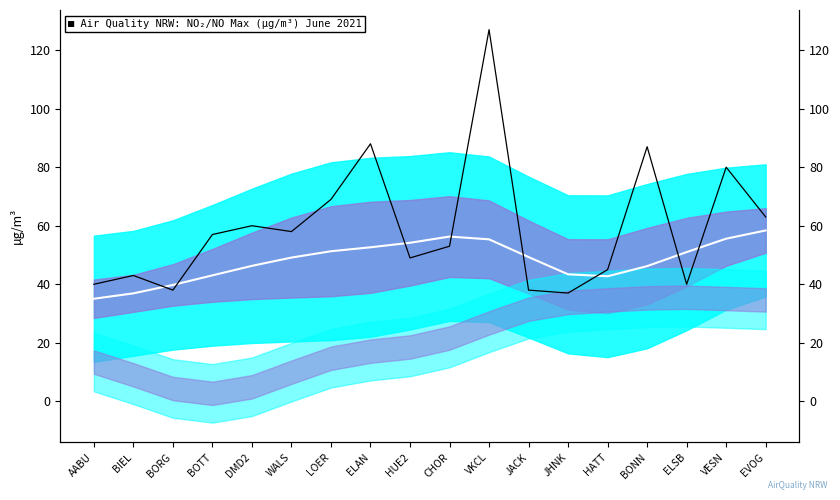

Does the chart have visible grid lines?

No